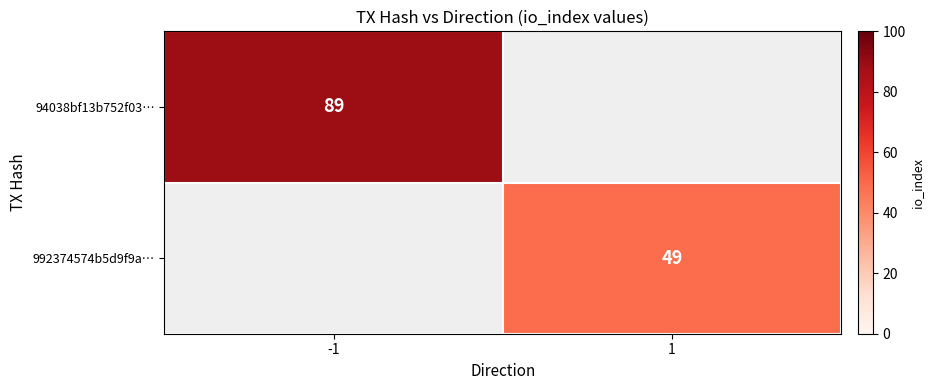

True or false: 94038bf13b752f03… has a value of 41 at -1.

False